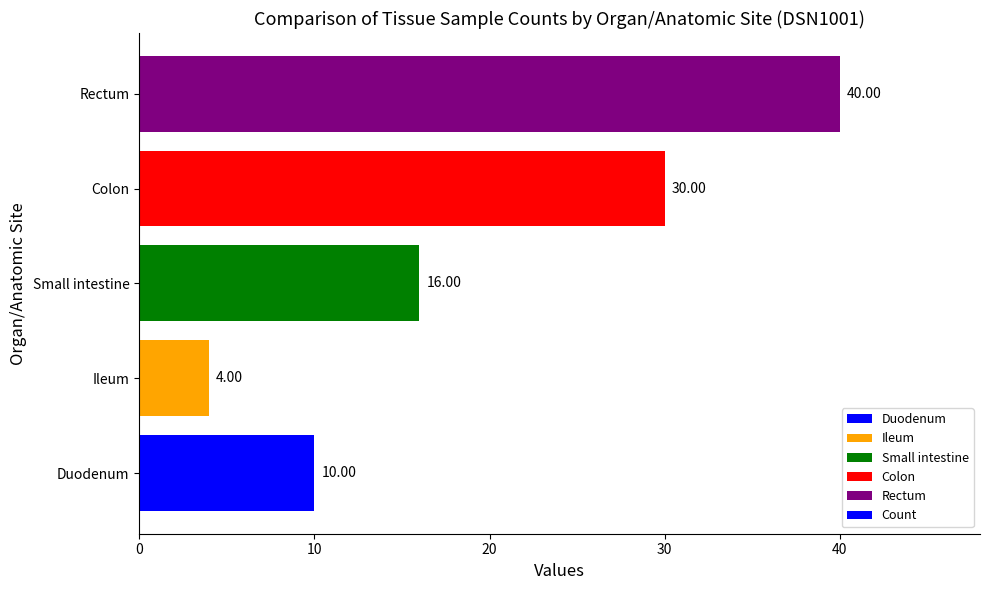

What is the change in value from Ileum to Small intestine?

+12